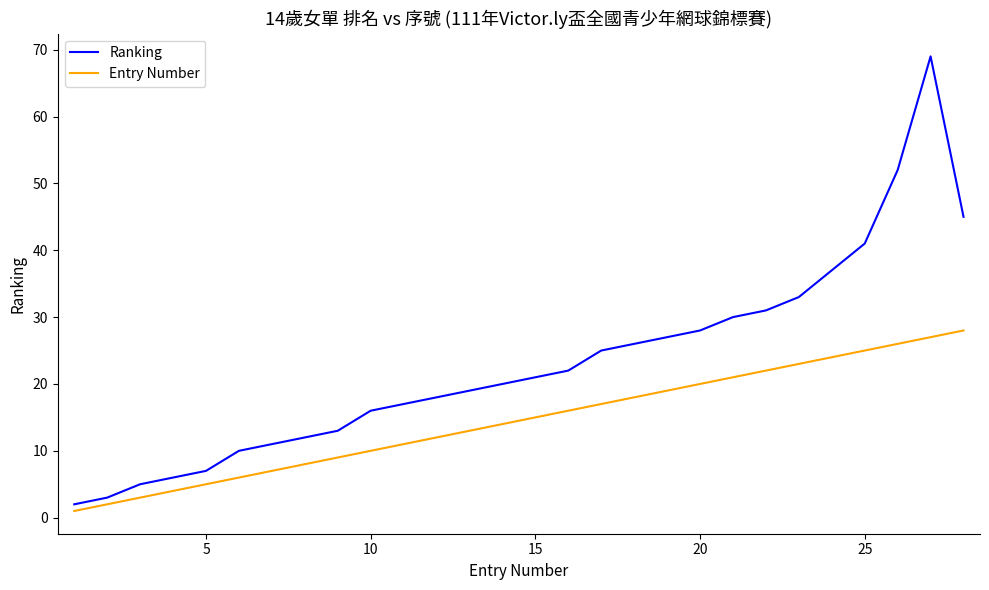

Which series has the largest total across all categories?

Ranking